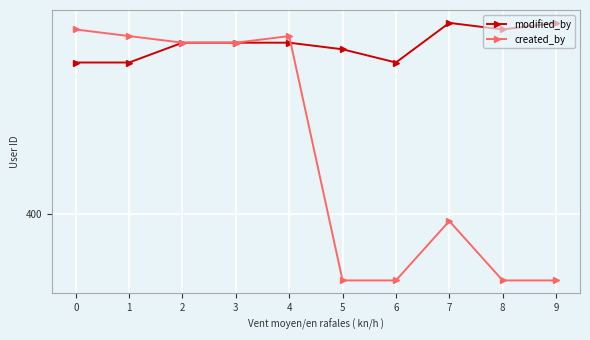

Does the chart have visible grid lines?

Yes